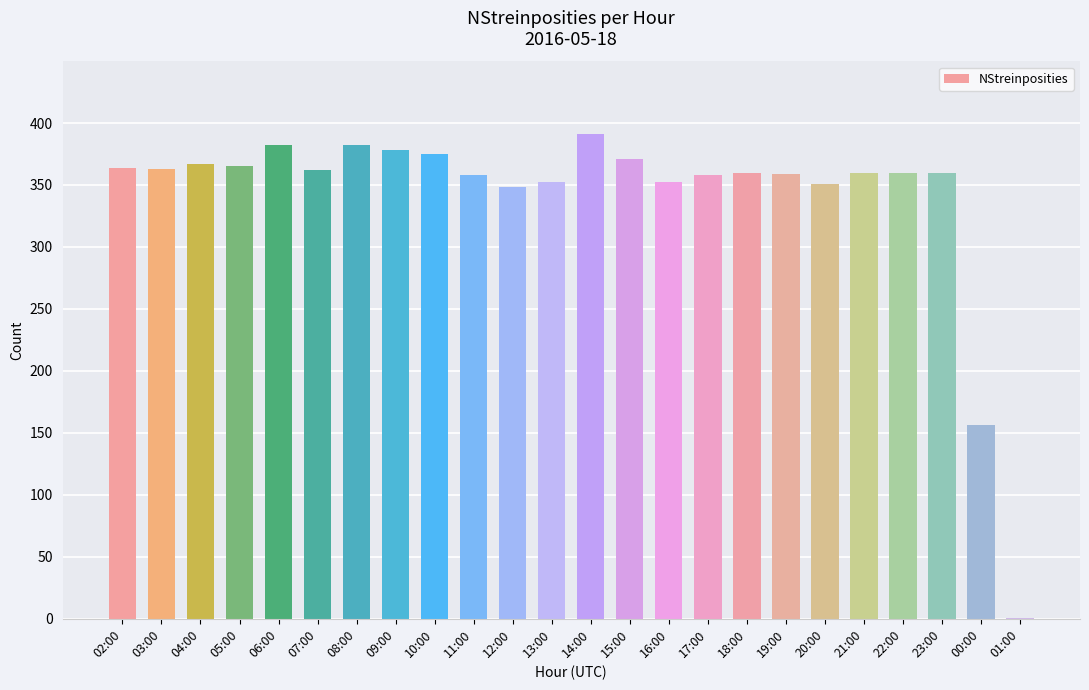

Approximately how many times larger is the value at 23:00 compared to 19:00?

1.0